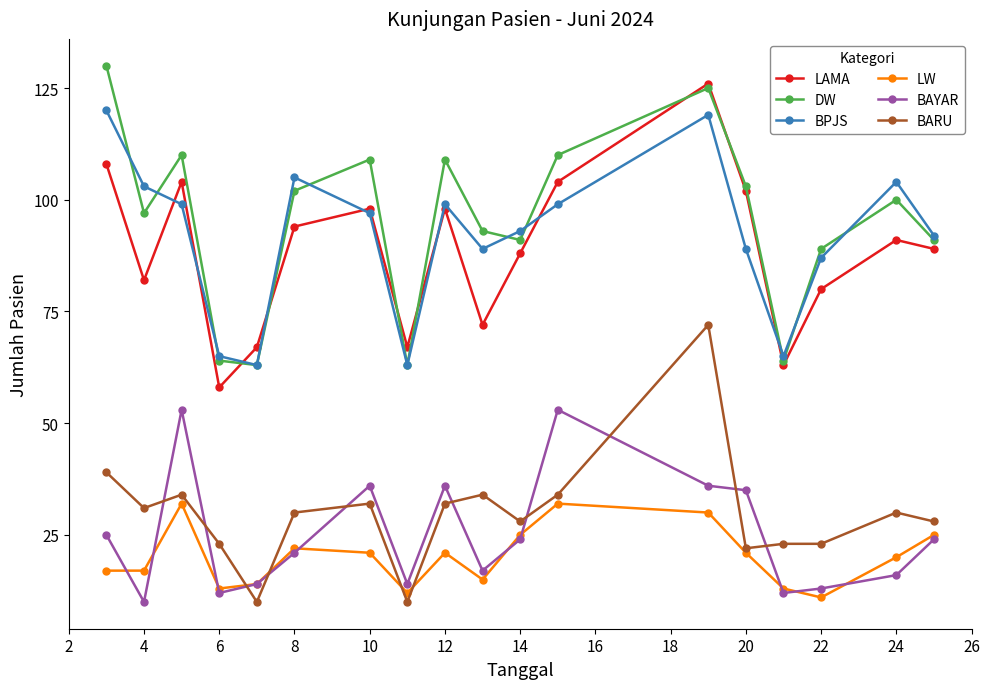

What is the difference between the second highest and second lowest values in the LAMA series?

45